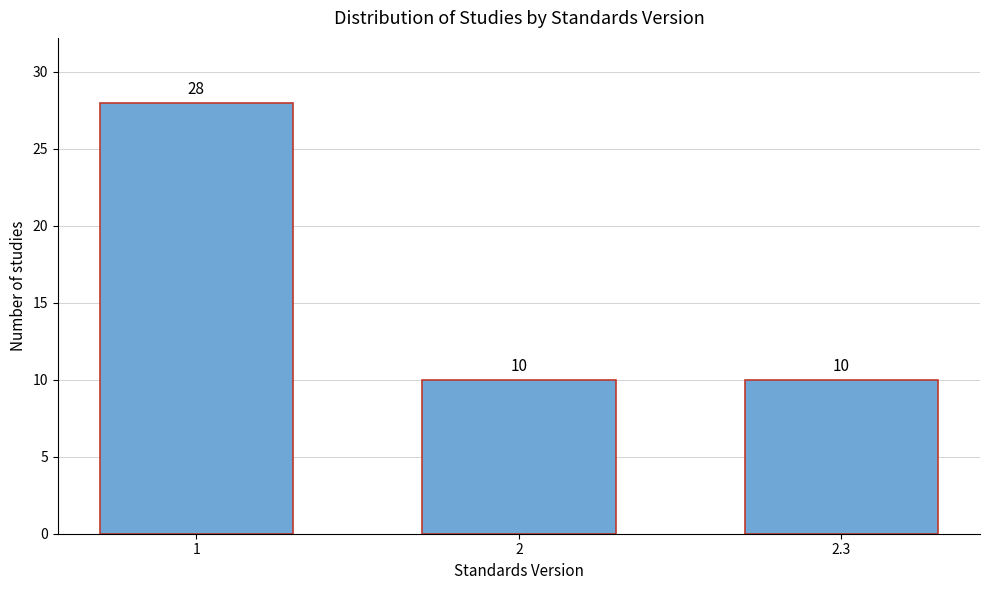

Reading right to left, list all the values displayed in this chart.

10	10	28